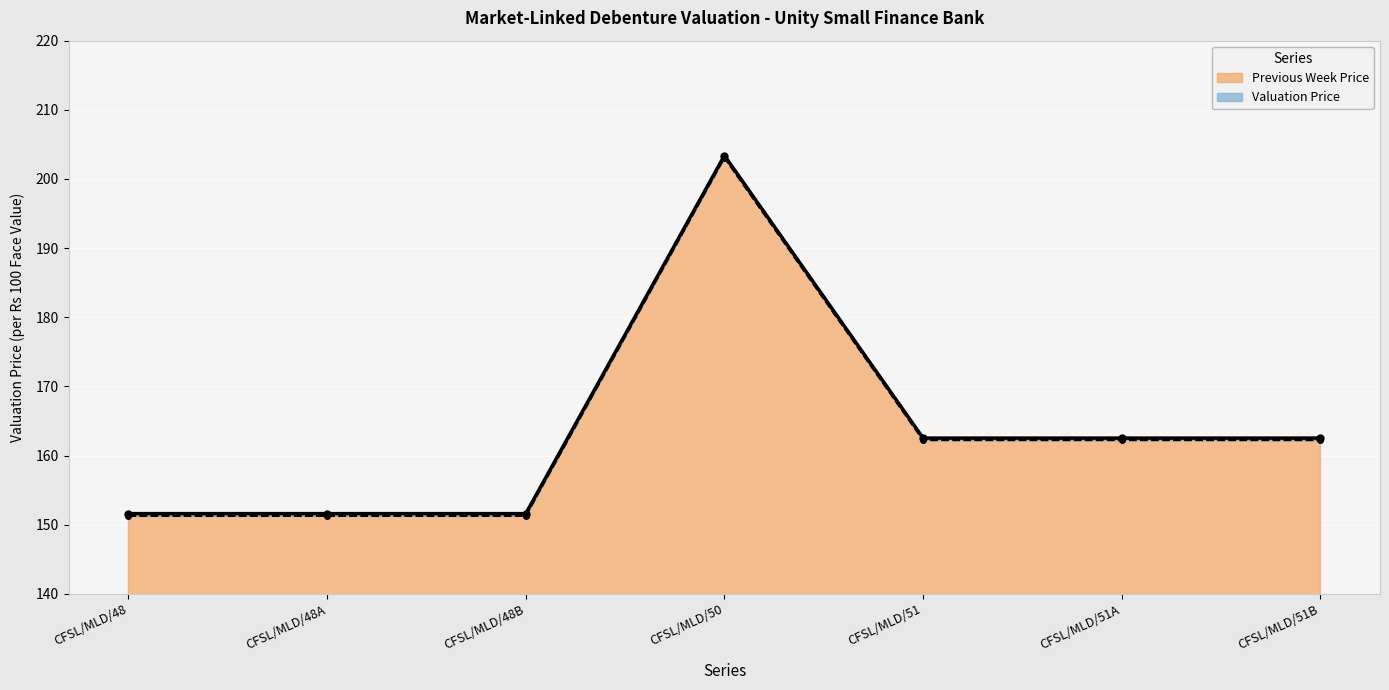

What is the difference between the Previous Week Price values at CFSL/MLD/51B and CFSL/MLD/50?

40.8